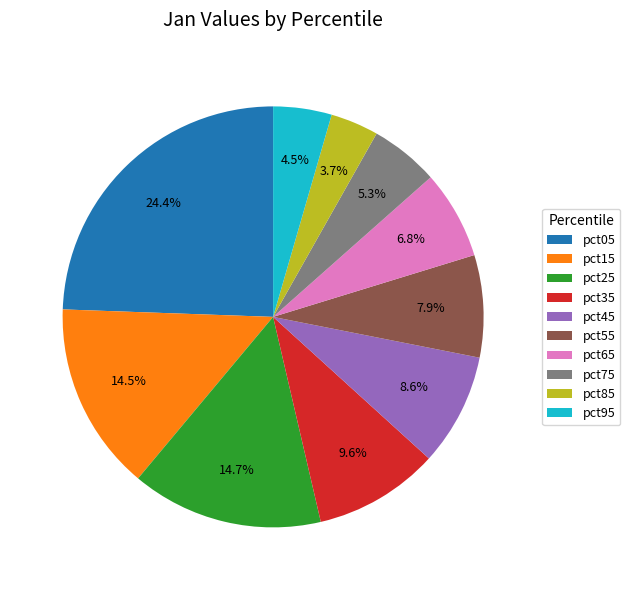

How many slices are in this pie chart?

10